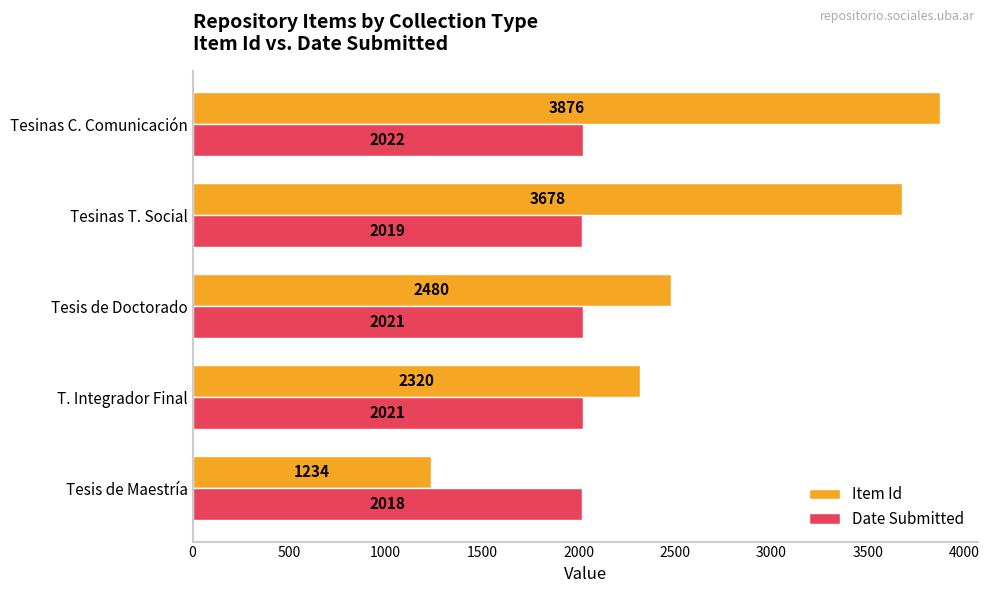

Which category has the highest value in the Date Submitted series?

Tesinas C. Comunicación